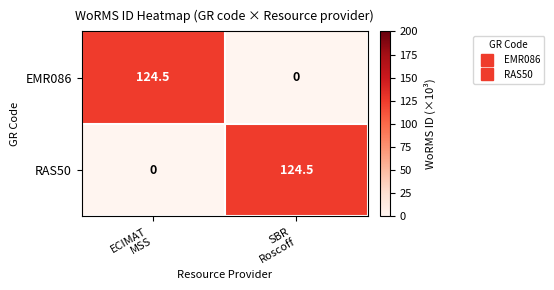

What is the maximum value for EMR086?

124.5